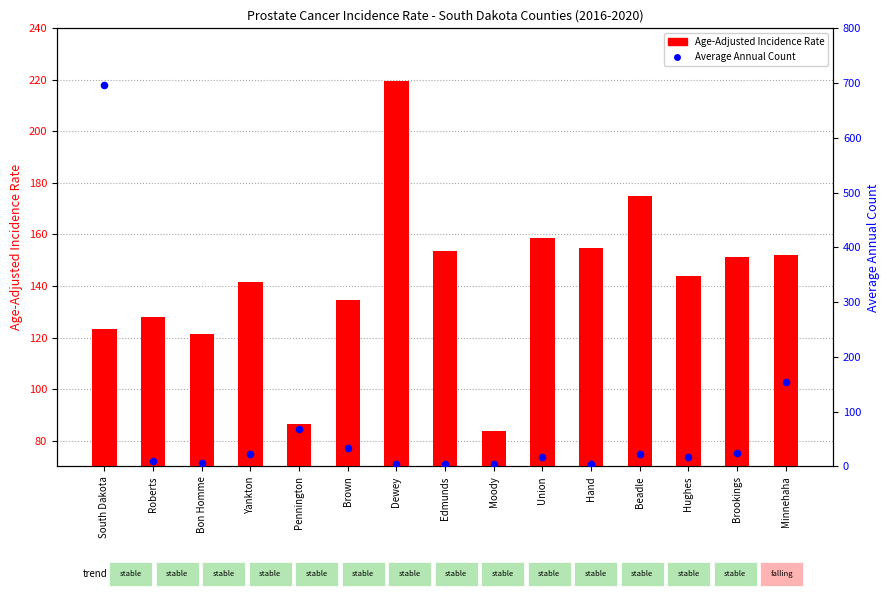

Is the value of Average Annual Count at Pennington greater than the value of Age-Adjusted Incidence Rate at Hand?

No